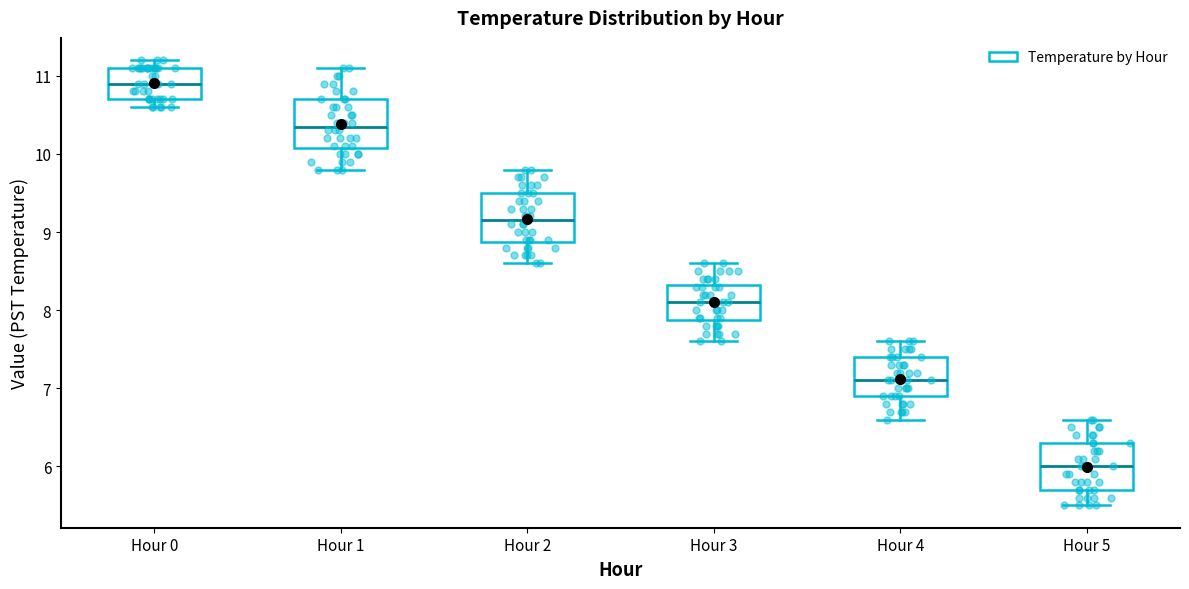

Reading left to right, read every box against the y-axis: the position of its median line, the range the box covers, and the ends of its whiskers. The values are not printed on the chart, so give them approximately, as read against the axis.

Hour 0: median 10.9, box 10.7 to 11.1, whiskers 10.6 to 11.2
Hour 1: median 10.4, box 10.1 to 10.7, whiskers 9.8 to 11.1
Hour 2: median 9.2, box 8.9 to 9.5, whiskers 8.6 to 9.8
Hour 3: median 8.1, box 7.9 to 8.3, whiskers 7.6 to 8.6
Hour 4: median 7.1, box 6.9 to 7.4, whiskers 6.6 to 7.6
Hour 5: median 6.0, box 5.7 to 6.3, whiskers 5.5 to 6.6